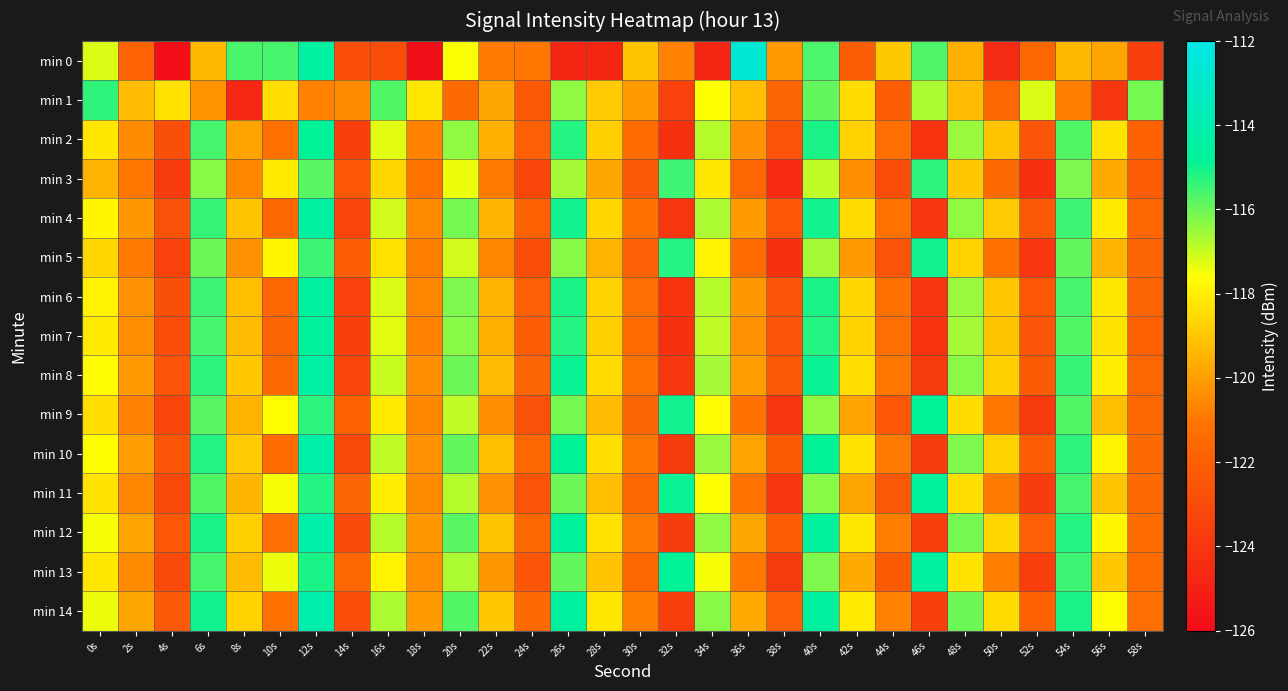

Between 34s and 48s, which series saw the biggest shift?

min 0